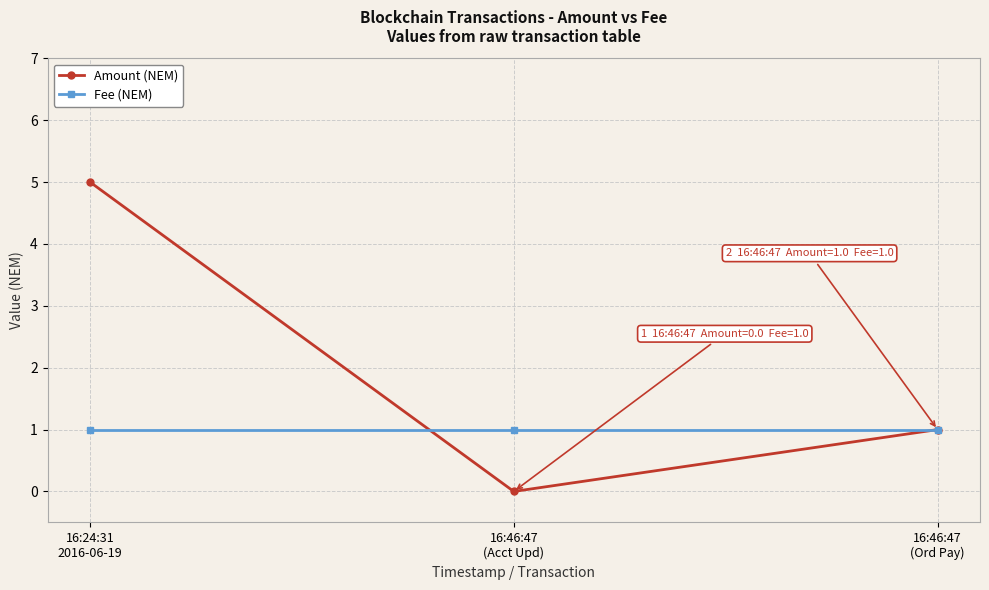

How many distinct data groups are displayed?

2